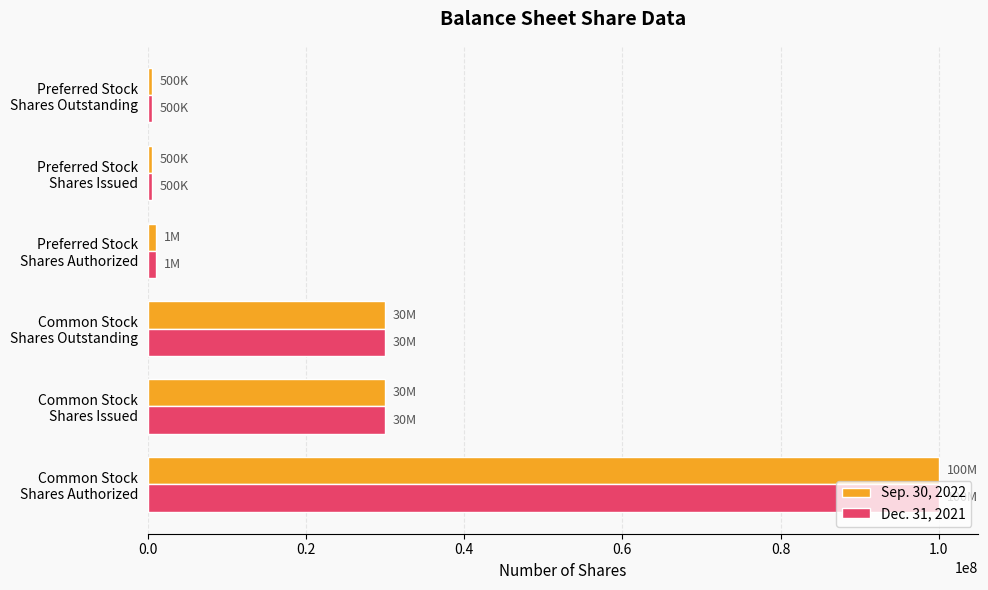

How many data points in Dec. 31, 2021 are less than 30000000?

3